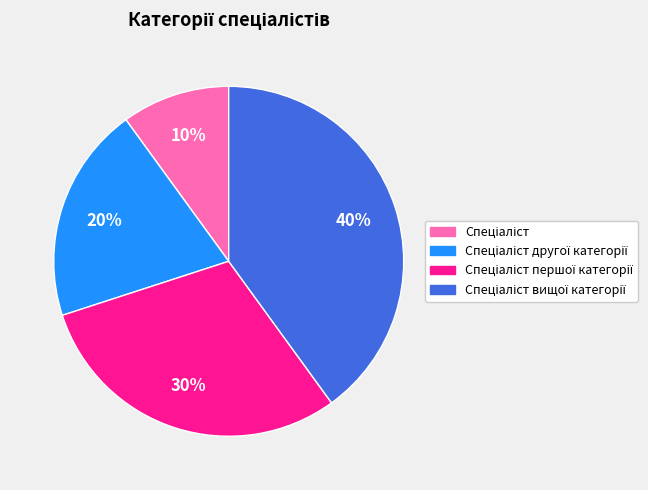

To the nearest percent, what is the average slice percentage?

25%